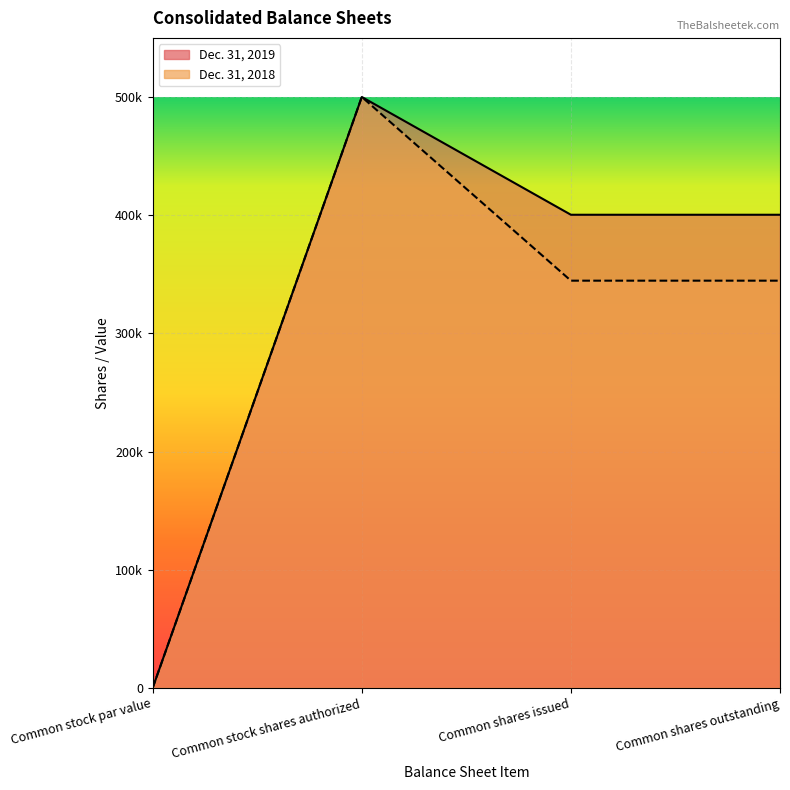

List the series in order of their overall mean, lowest first.

Dec. 31, 2018, Dec. 31, 2019